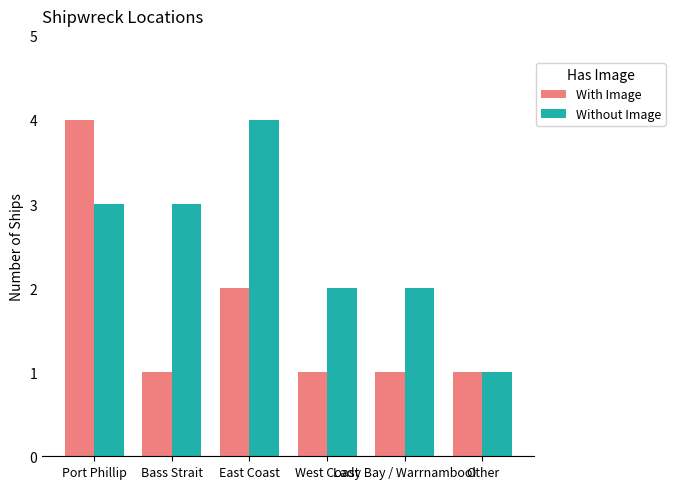

What is the difference between the With Image values at Port Phillip and West Coast?

3